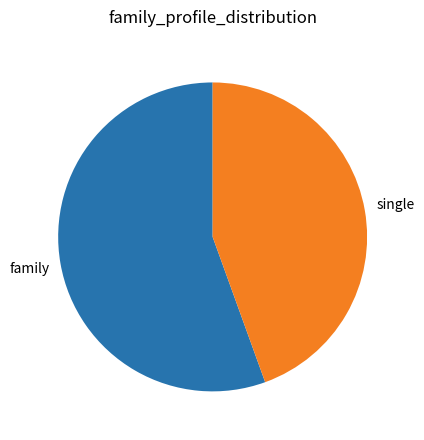

Which has a higher value, family or single?

family